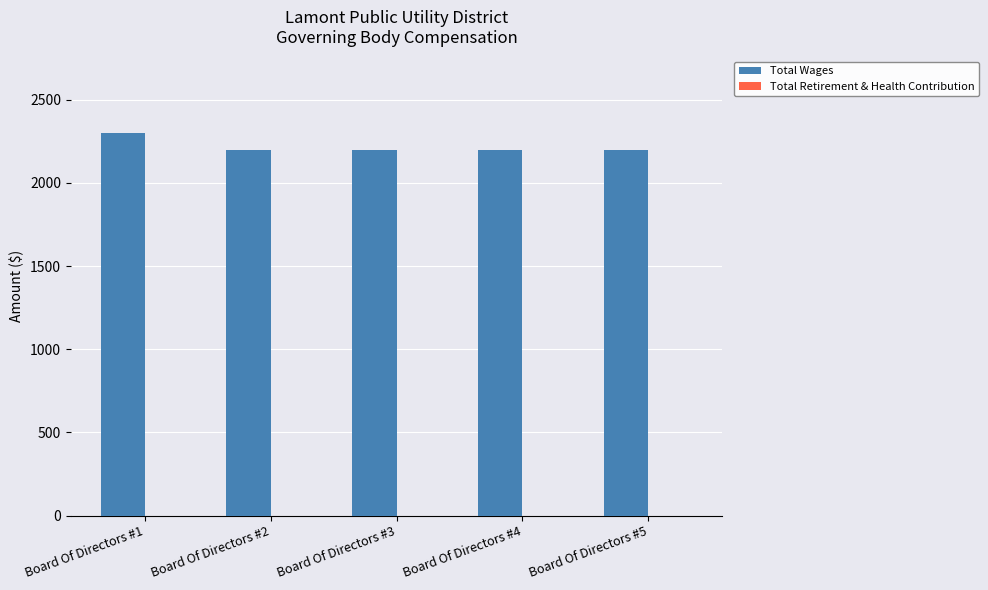

What is the difference between the values at Board Of Directors #2 and Board Of Directors #1?

100